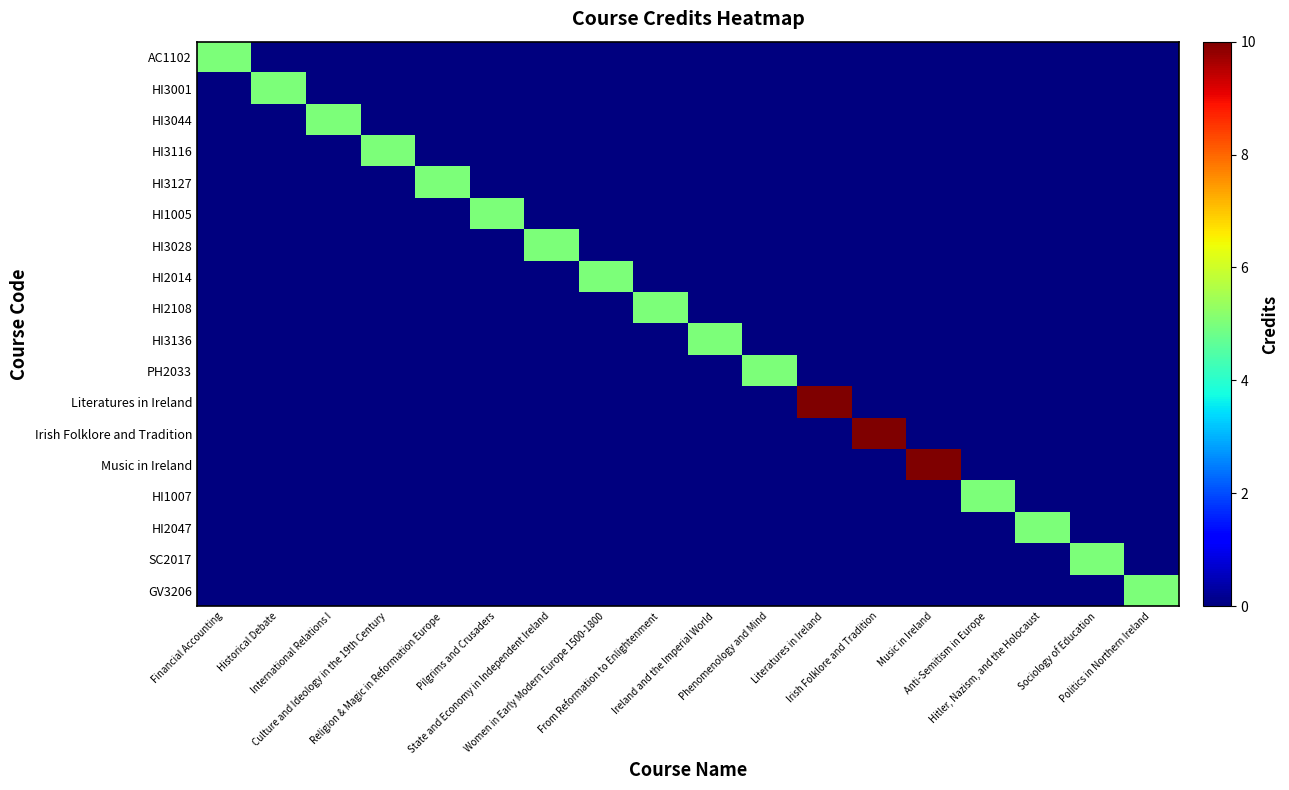

At how many categories does at least one series exceed 5?

3